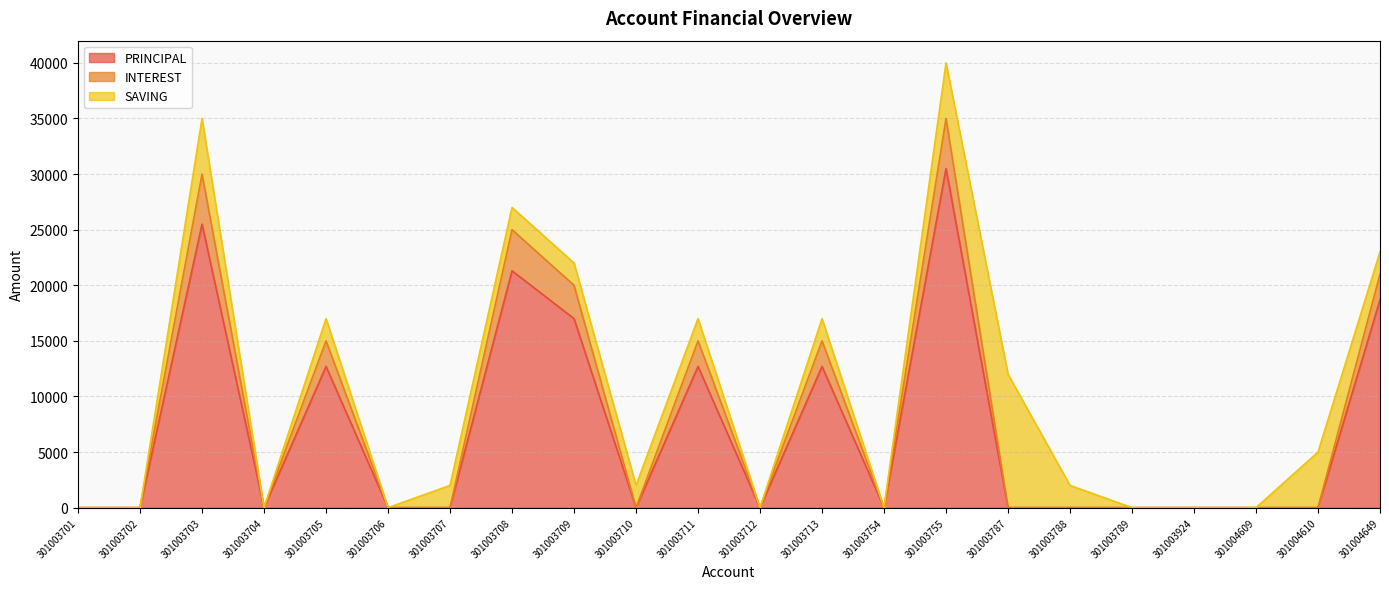

True or false: INTEREST and PRINCIPAL cross at least once.

False